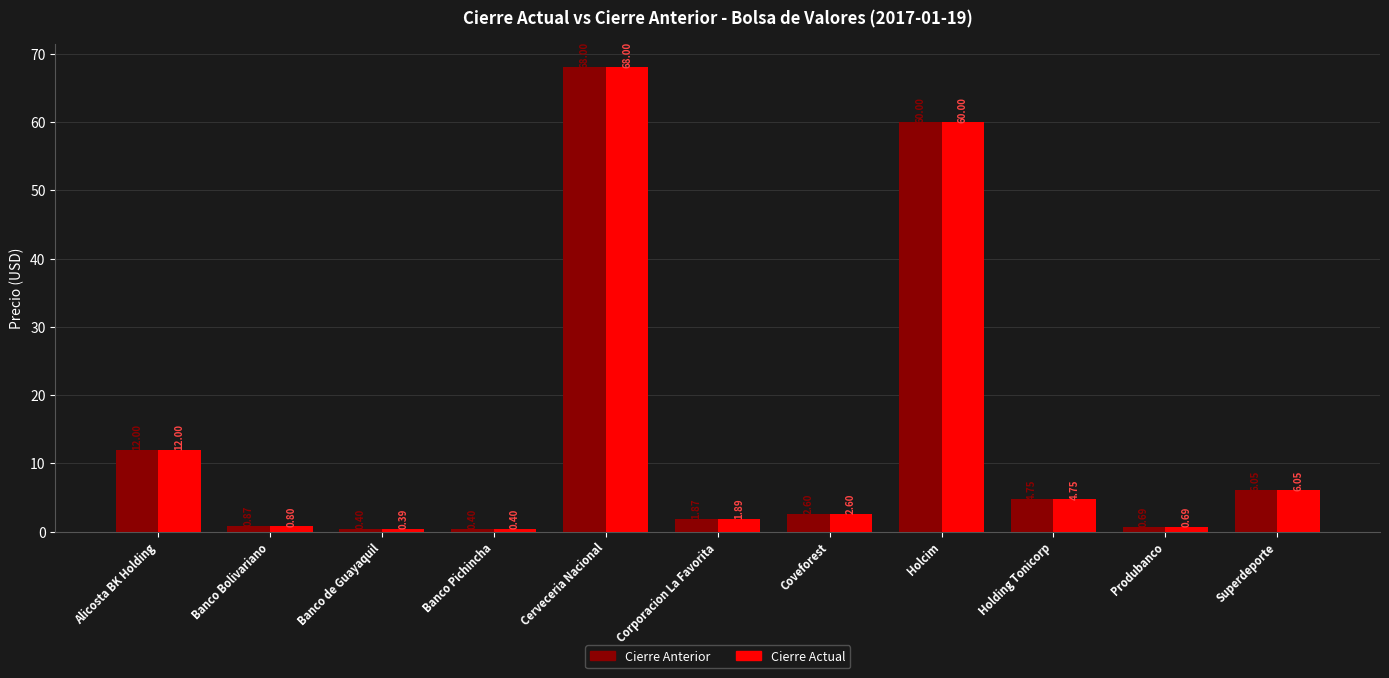

Which series has the largest total across all categories?

Cierre Anterior